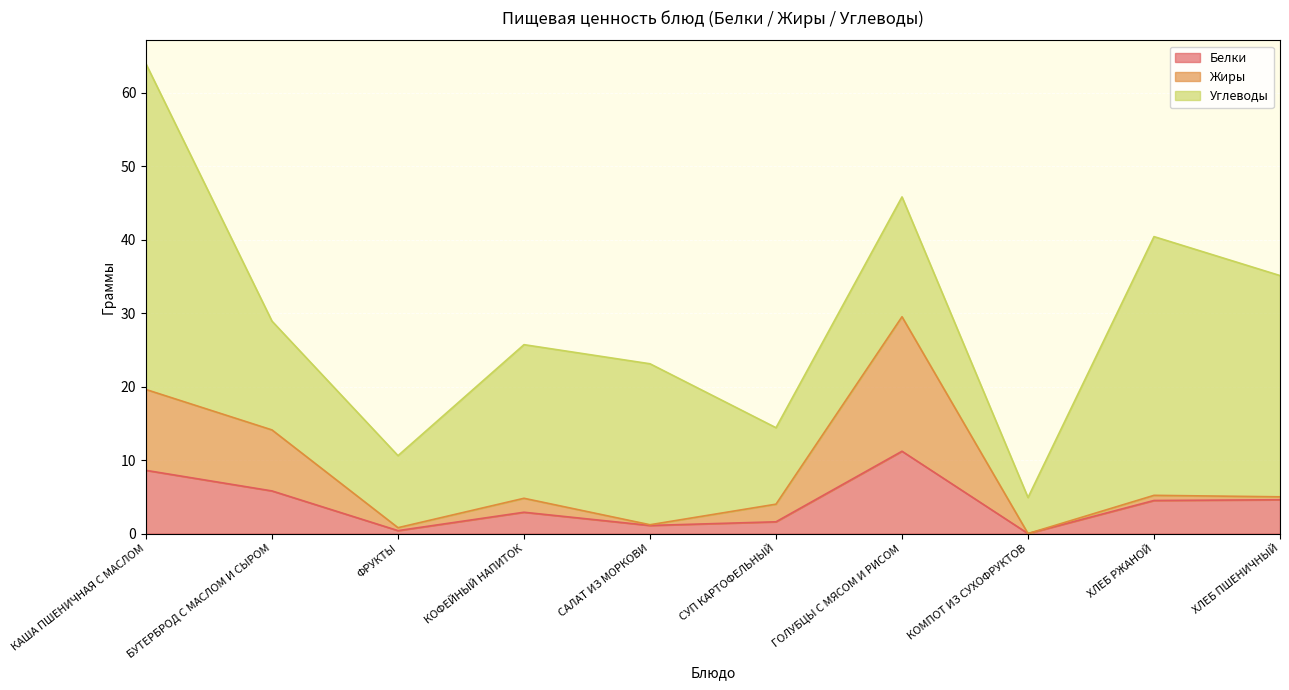

Between ХЛЕБ РЖАНОЙ and ХЛЕБ ПШЕНИЧНЫЙ, which is larger?

ХЛЕБ ПШЕНИЧНЫЙ